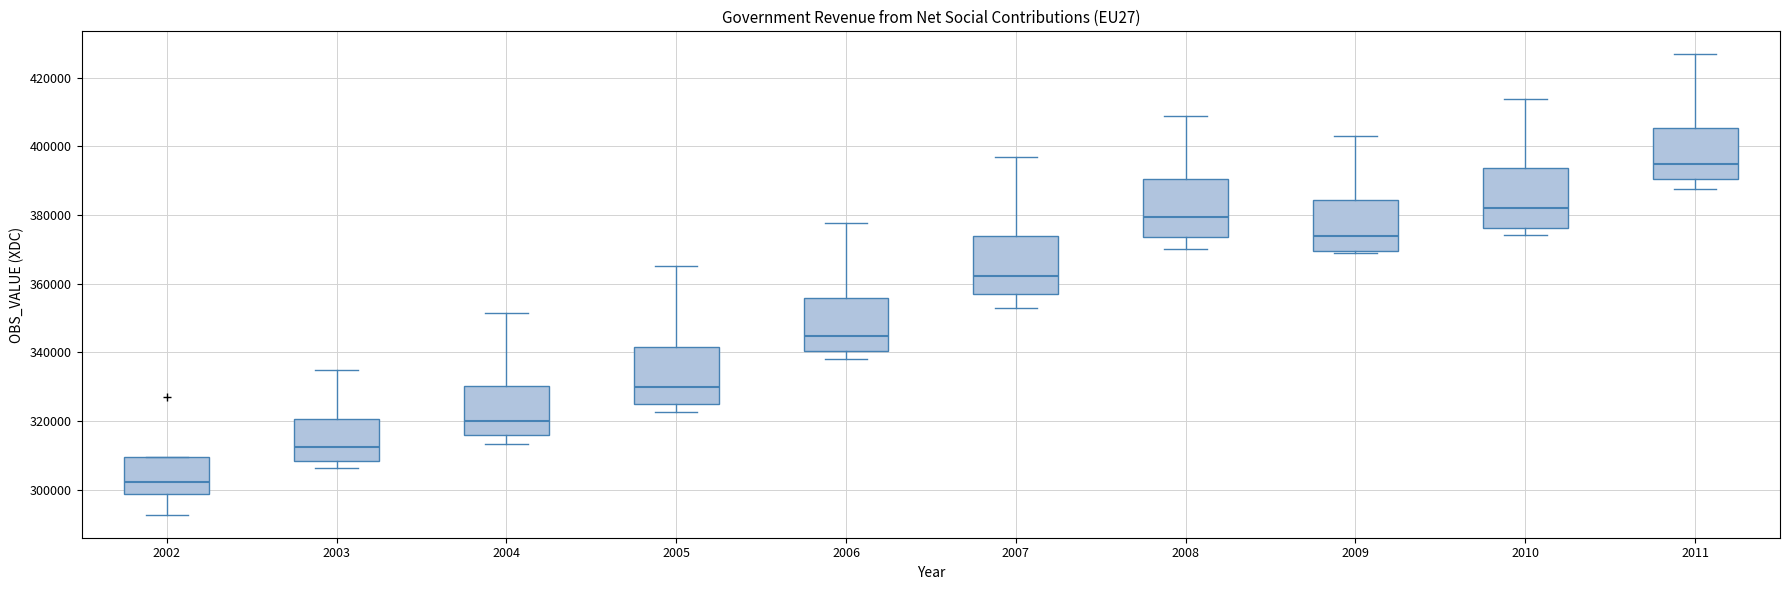

Reading left to right, transcribe this box plot: for each box, give where its median line is, the range the box spans, and where its two whiskers end, as read against the y-axis. The values are not printed on the chart, so give them approximately, as read against the axis.

2002: median 302000, box 298000 to 310000, whiskers 292000 to 310000
2003: median 312000, box 308000 to 320000, whiskers 306000 to 334000
2004: median 320000, box 316000 to 330000, whiskers 314000 to 352000
2005: median 330000, box 326000 to 342000, whiskers 322000 to 366000
2006: median 344000, box 340000 to 356000, whiskers 338000 to 378000
2007: median 362000, box 356000 to 374000, whiskers 352000 to 396000
2008: median 380000, box 374000 to 390000, whiskers 370000 to 408000
2009: median 374000, box 370000 to 384000, whiskers 370000 to 404000
2010: median 382000, box 376000 to 394000, whiskers 374000 to 414000
2011: median 394000, box 390000 to 406000, whiskers 388000 to 426000